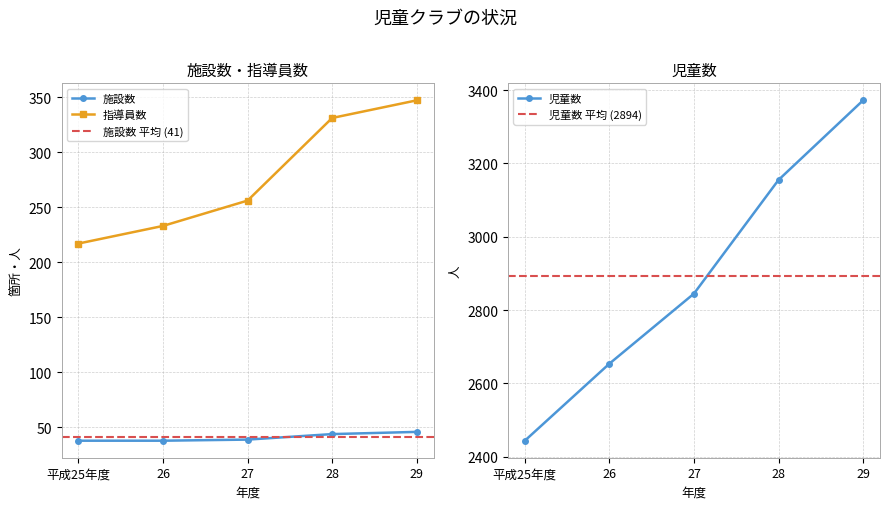

Where does the 指導員数 series first go above 256?

28